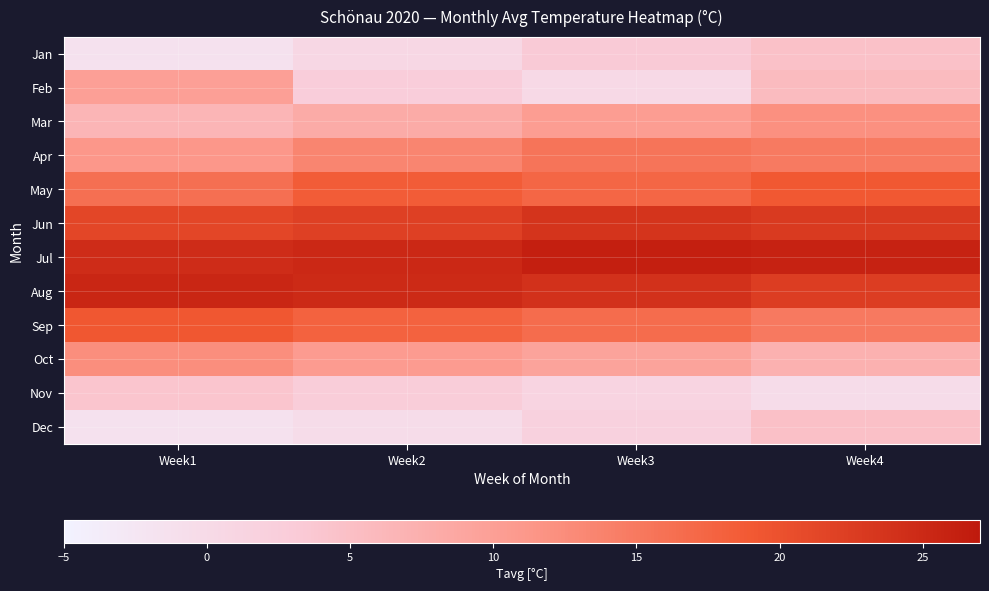

Rank the series at Week1 from lowest to highest value.

Jan, Dec, Nov, Mar, Feb, Apr, Oct, May, Sep, Jun, Jul, Aug